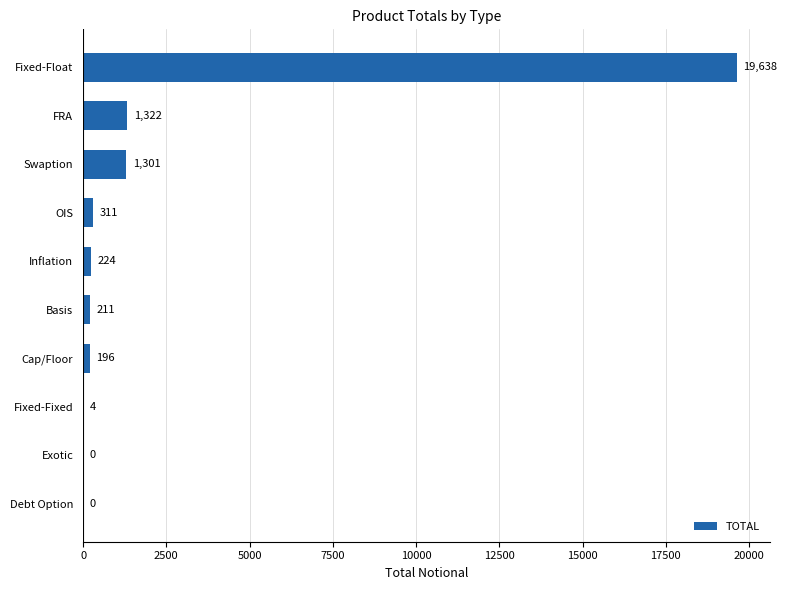

Which has a higher value, Fixed-Float or FRA?

Fixed-Float